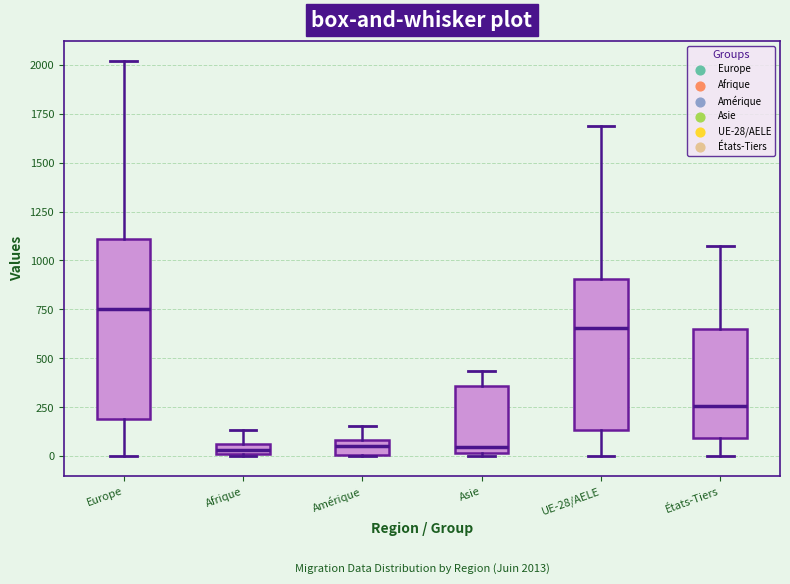

Which box's median line is the highest?

Europe